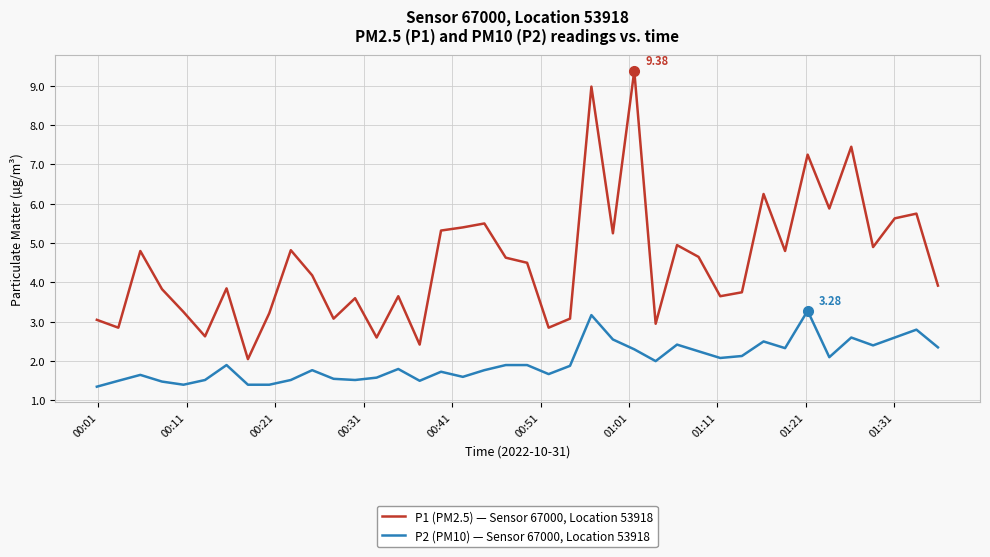

True or false: P2 (PM10) — Sensor 67000, Location 53918 has more than 2 interior local peaks.

True